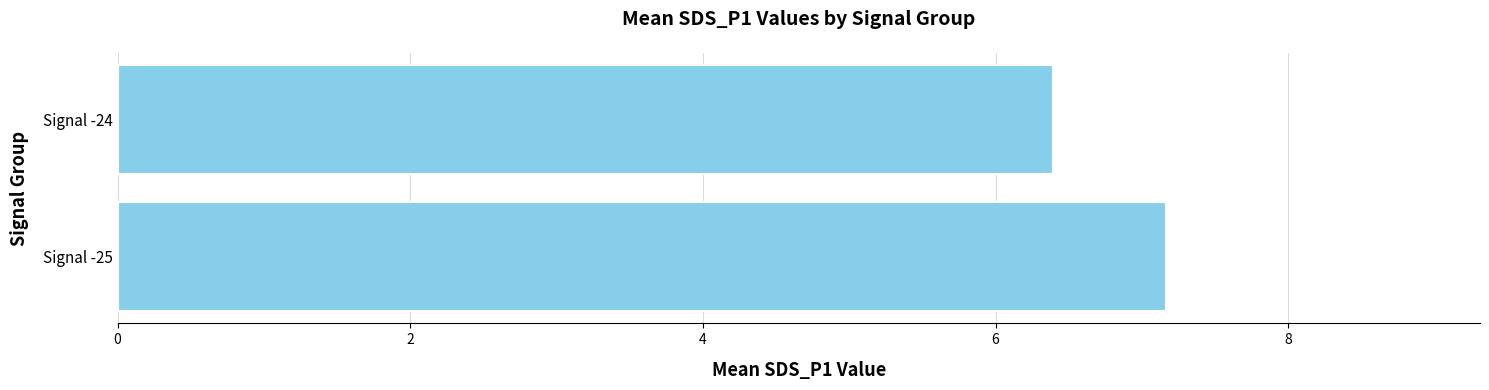

What is the difference between the values at Signal -24 and Signal -25?

0.8